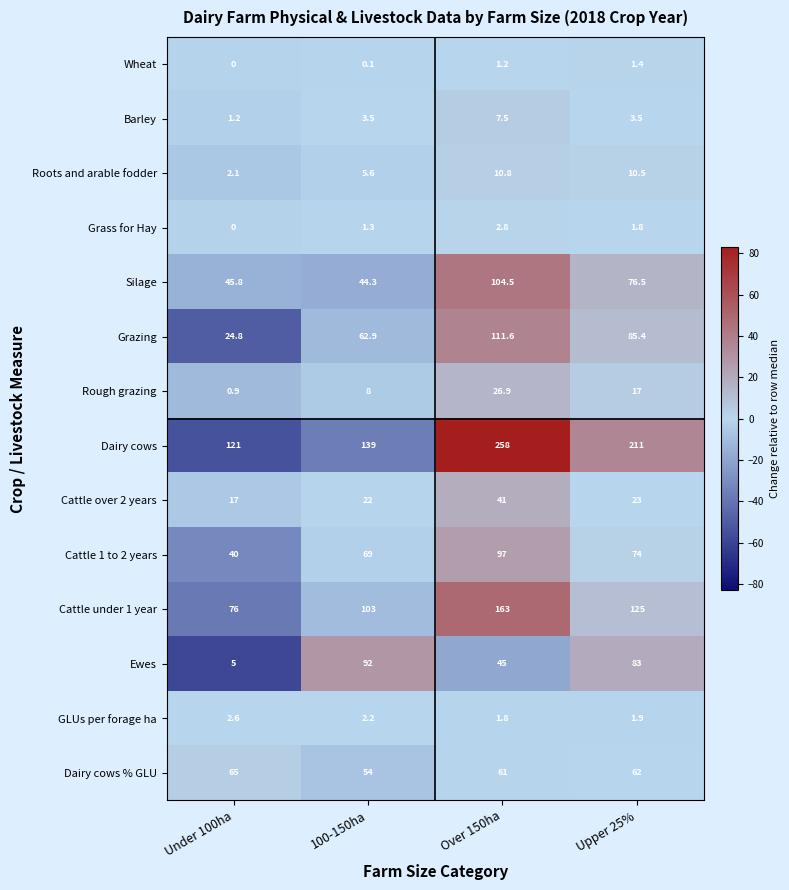

What is the maximum value shown in the chart?

258.0